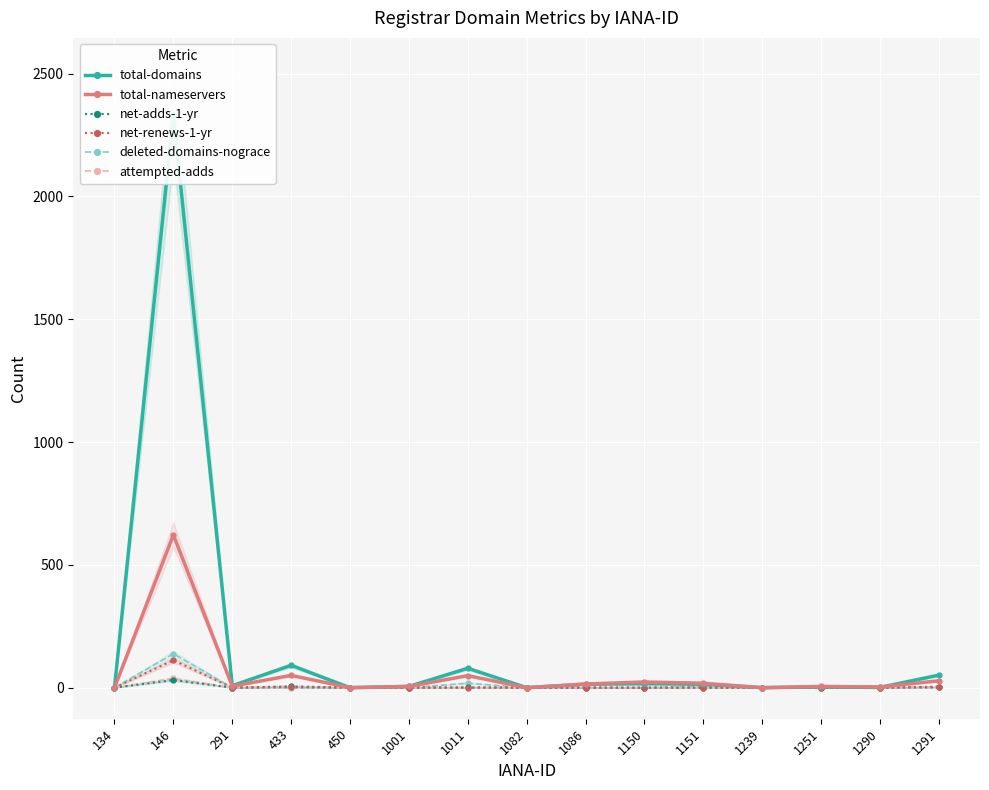

Where is total-nameservers nearest to the value 311?

433